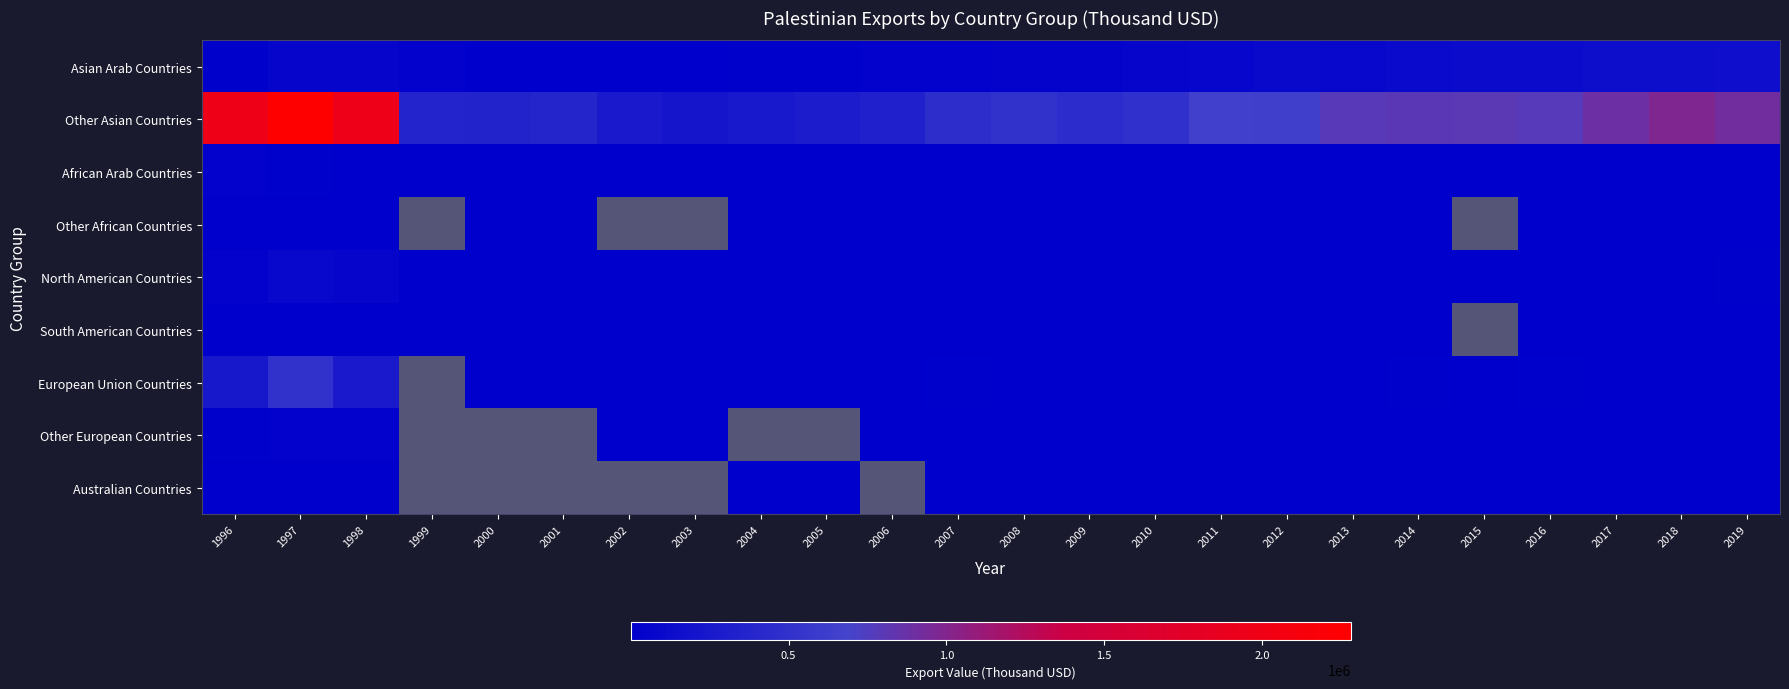

What is the sum of the Other Asian Countries values at 1997 and 1998?

4239303.2